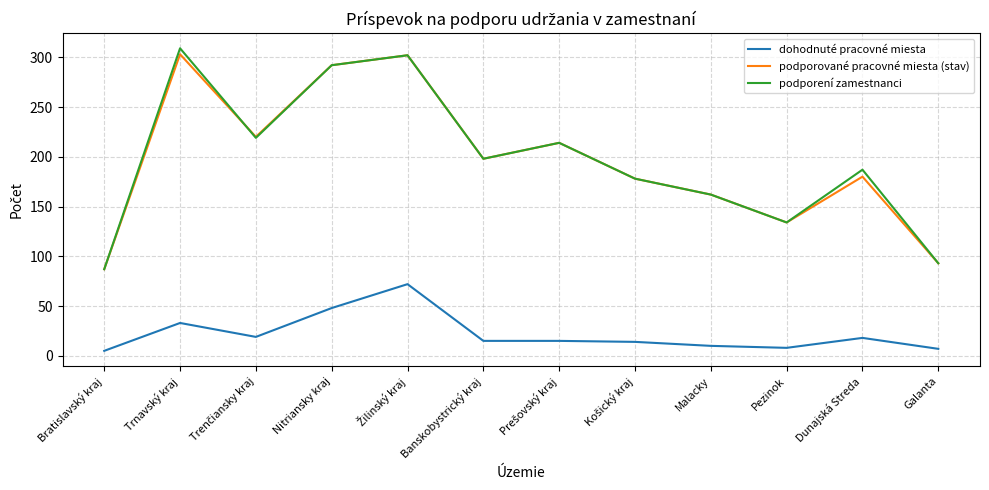

What position from the left is Galanta?

12